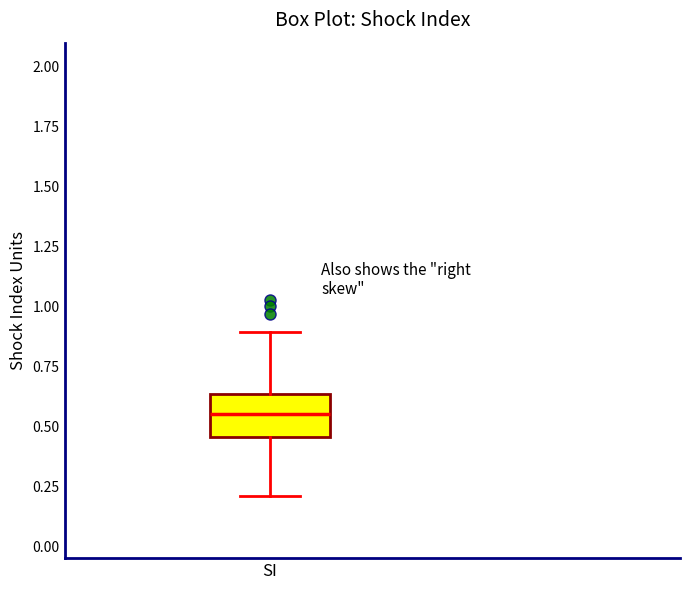

Where does the lower whisker of the box for SI end on the y-axis? The values are not printed on the chart, so give them approximately, as read against the axis.

0.20